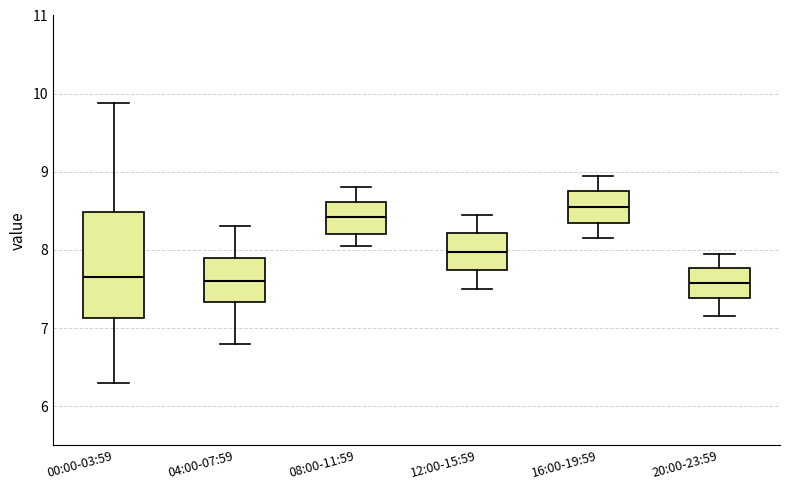

Which box has the highest median line?

16:00-19:59